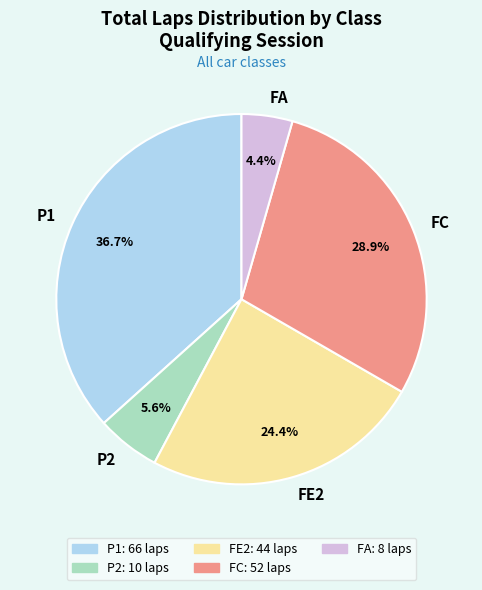

The FA slice represents 12% of the pie. True or false?

False